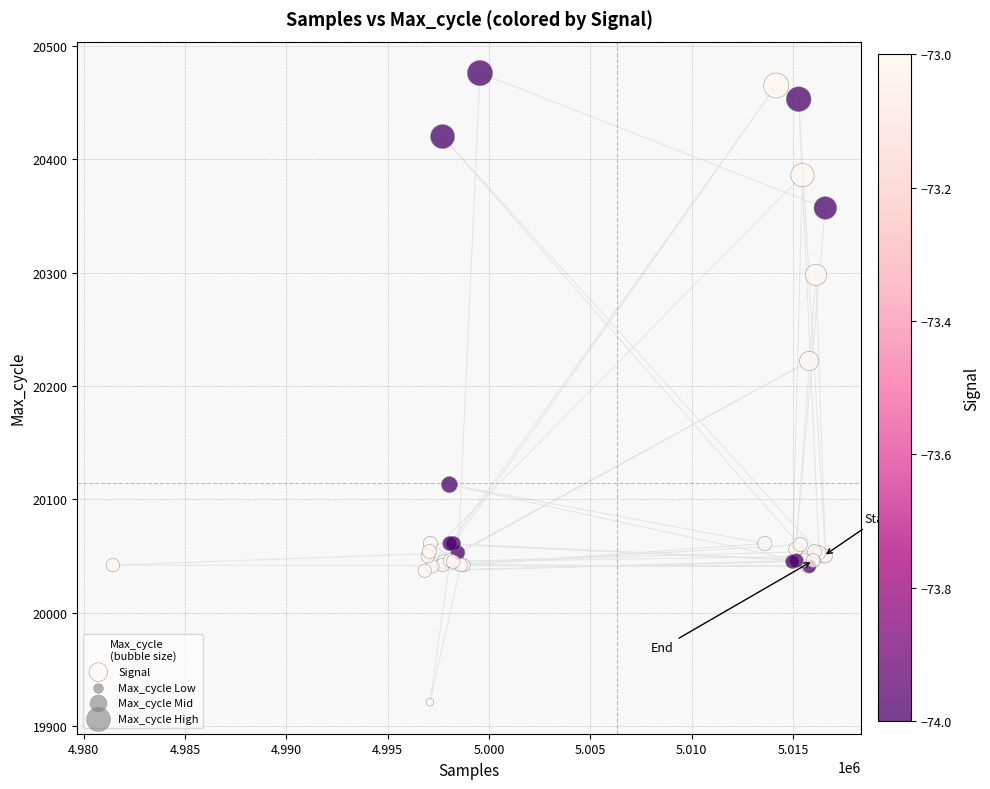

What Y value in the scatter plot is closest to 20198?

20222